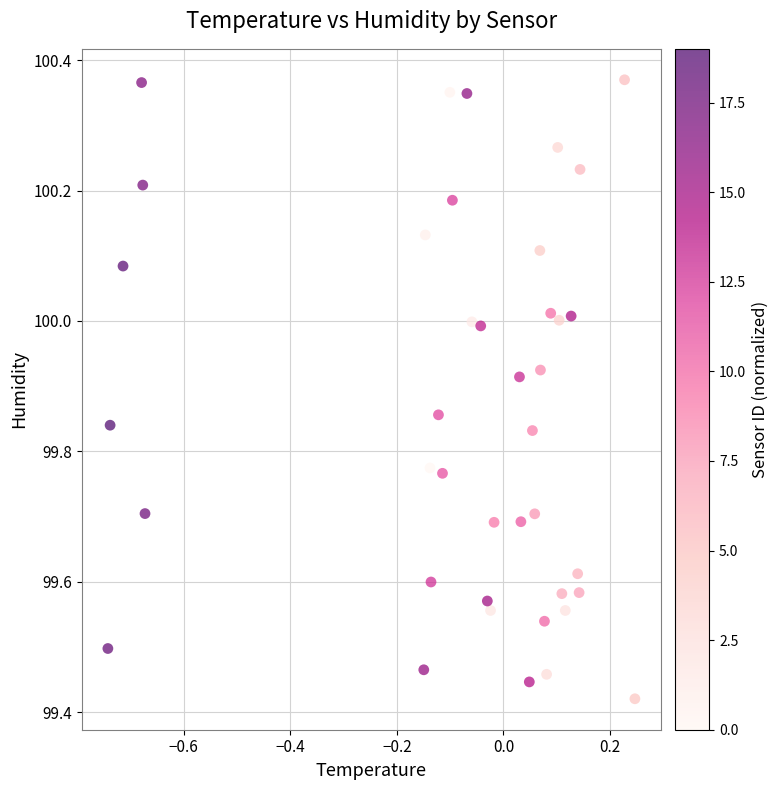

What is the range of Y values (max minus min)?

0.9